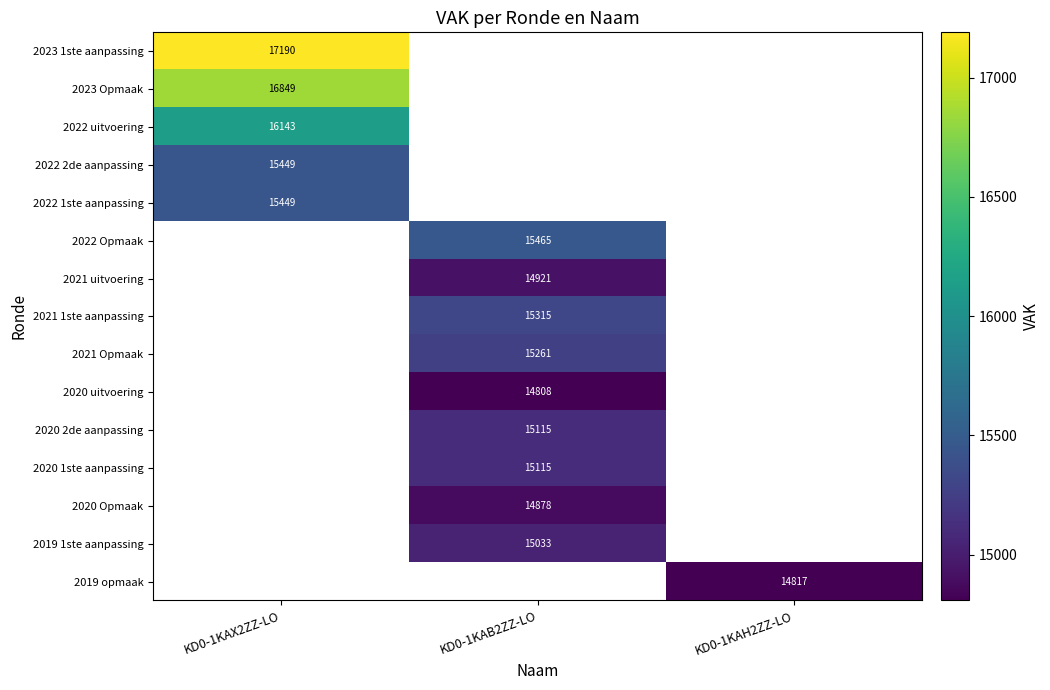

The value of 2021 uitvoering at KD0-1KAB2ZZ-LO is 23071. True or false?

False